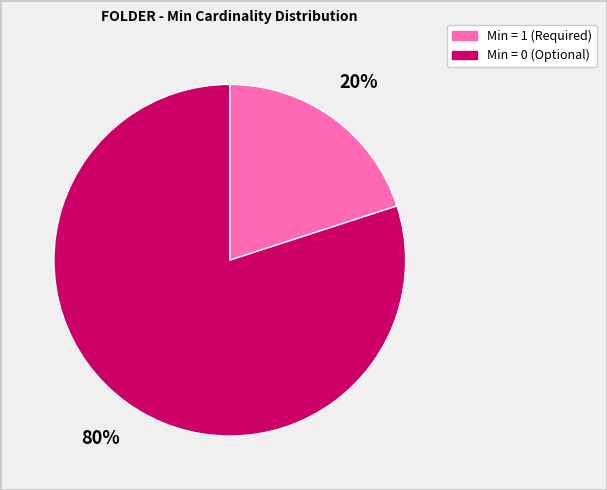

The Min = 1 (Required) slice represents 32% of the pie. True or false?

False